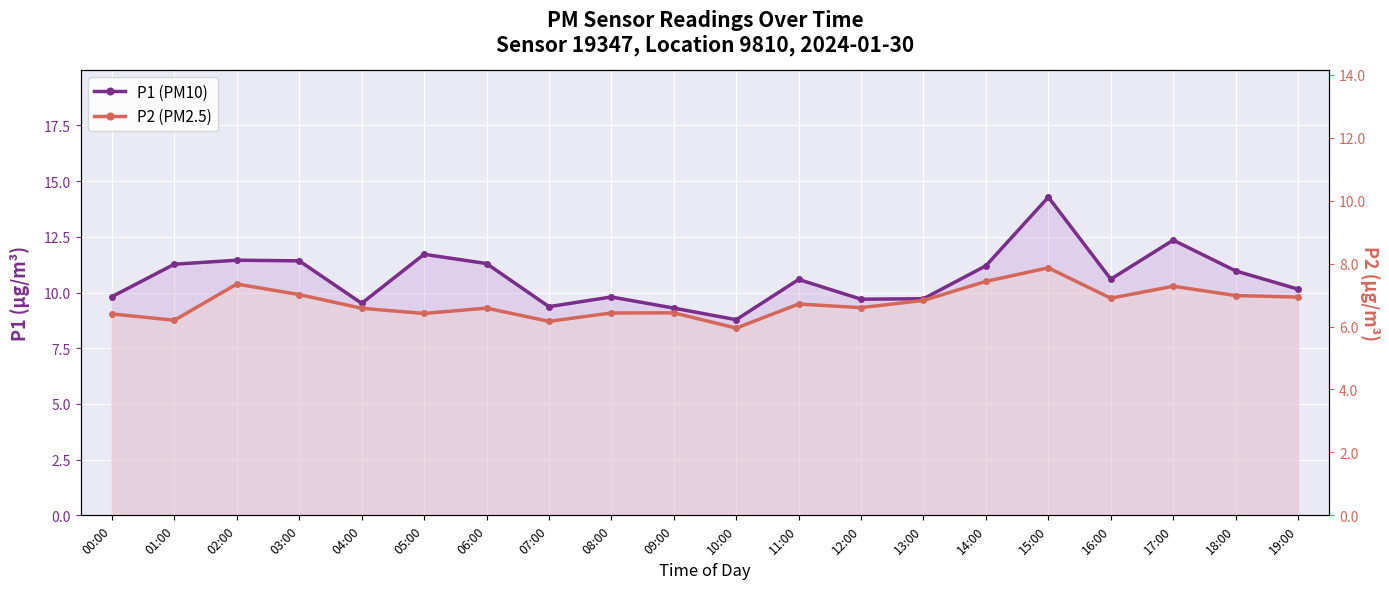

Which series has the largest range (max minus min)?

P1 (PM10)